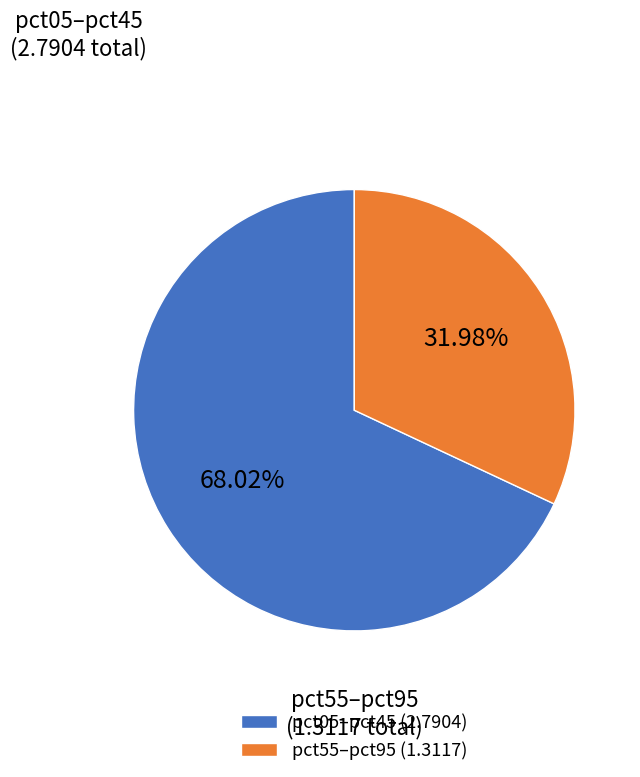

Which category accounts for the majority?

pct05–pct45 (2.7904)